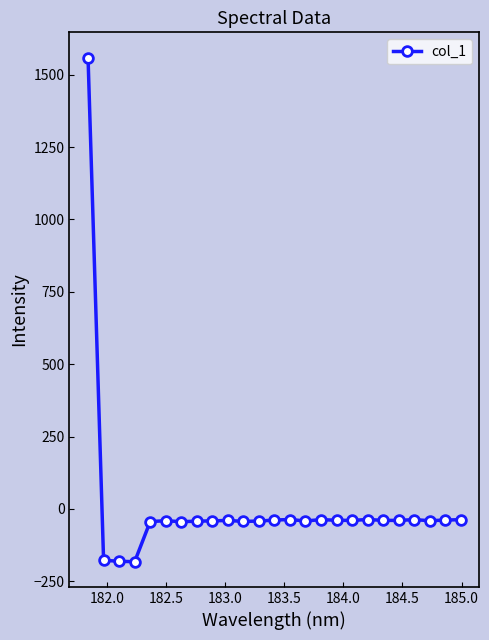

What is the value of the 2nd point from the left?

-177.4